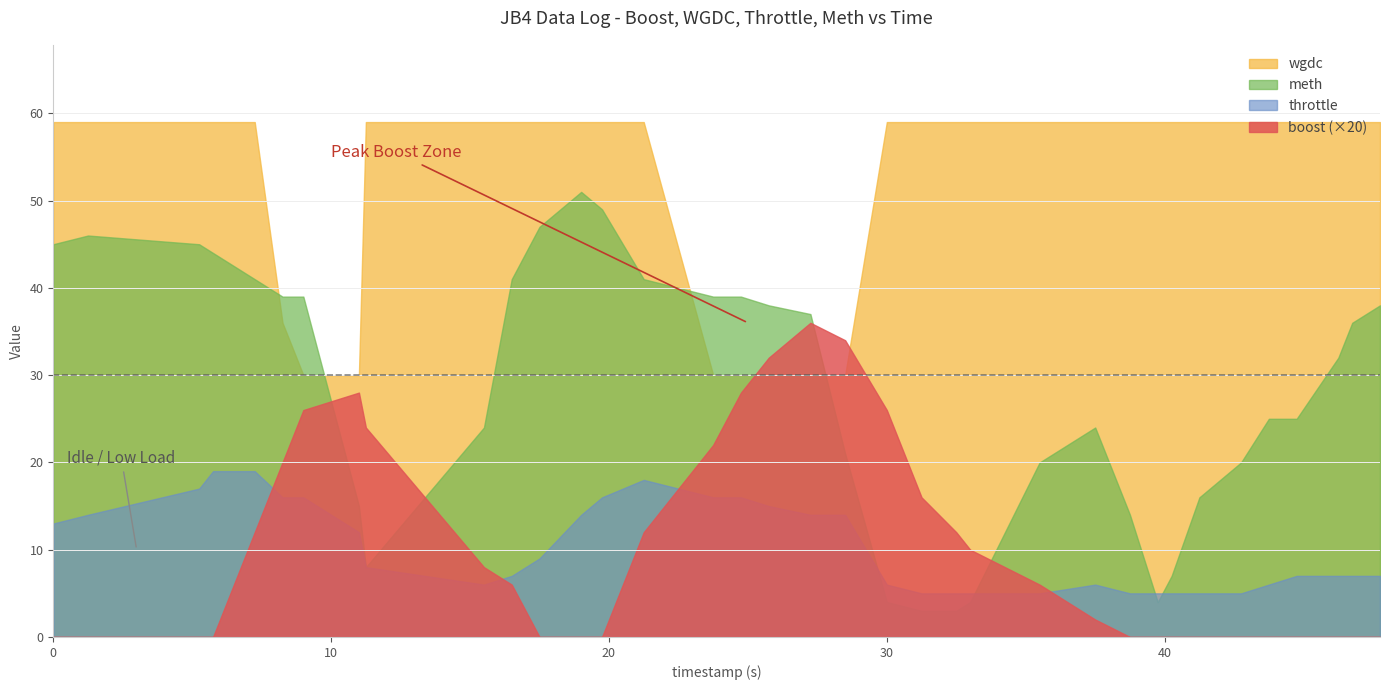

Does the chart display data point markers on the line(s)?

No